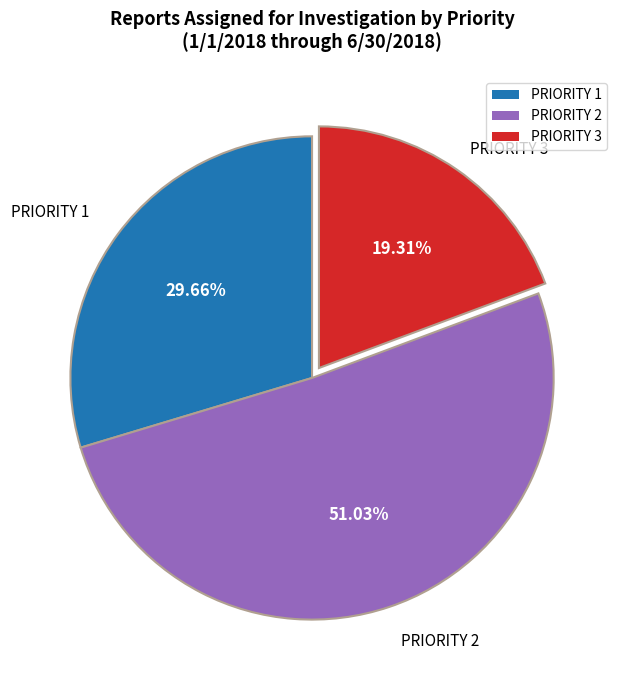

Approximately how many times larger is the value at PRIORITY 3 compared to PRIORITY 2?

0.4